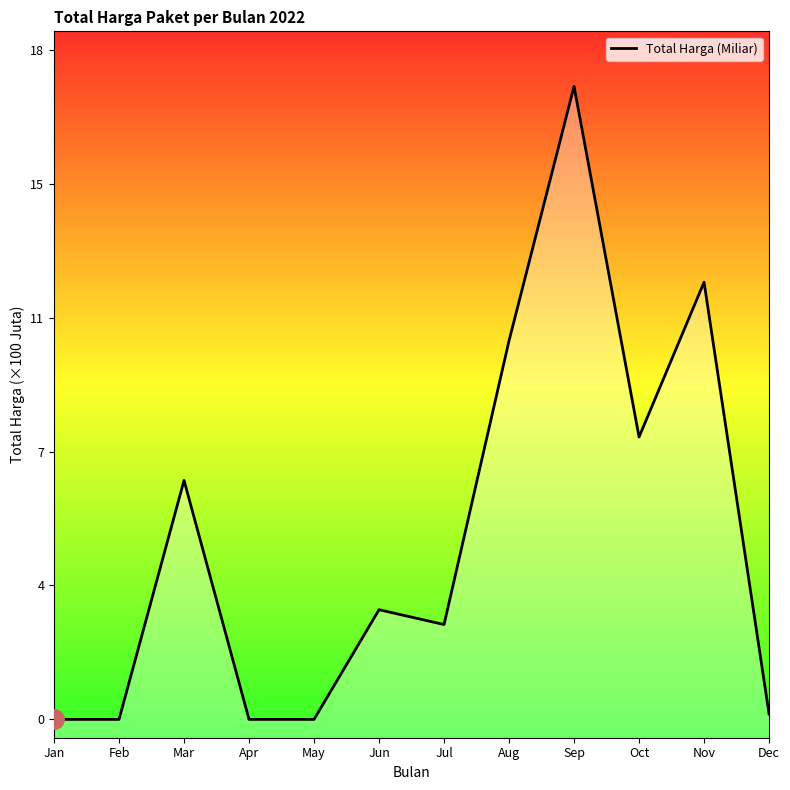

What is the change in value from Jun to Dec?

-2.8